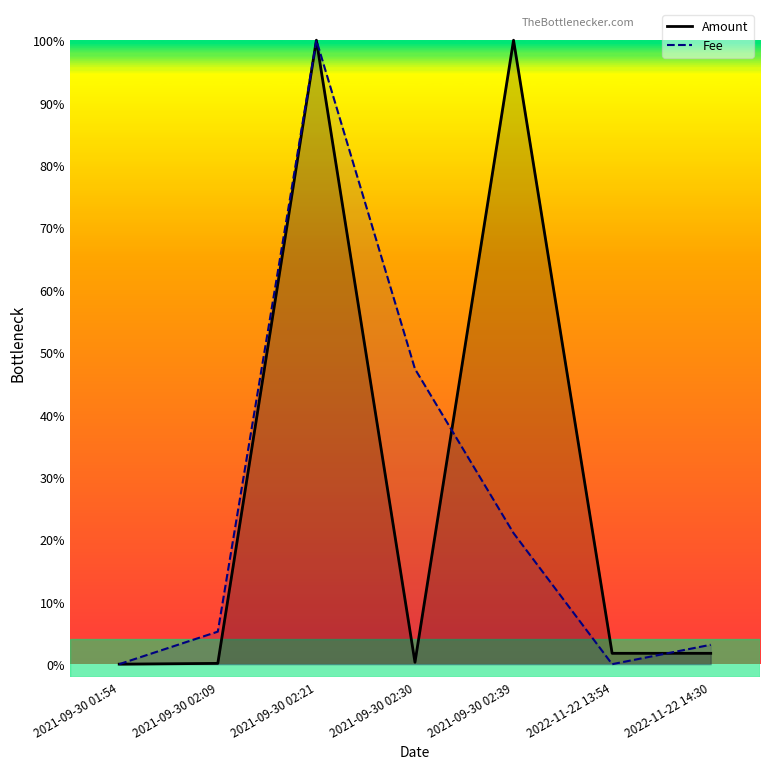

What position from the right is 2021-09-30 02:39?

3